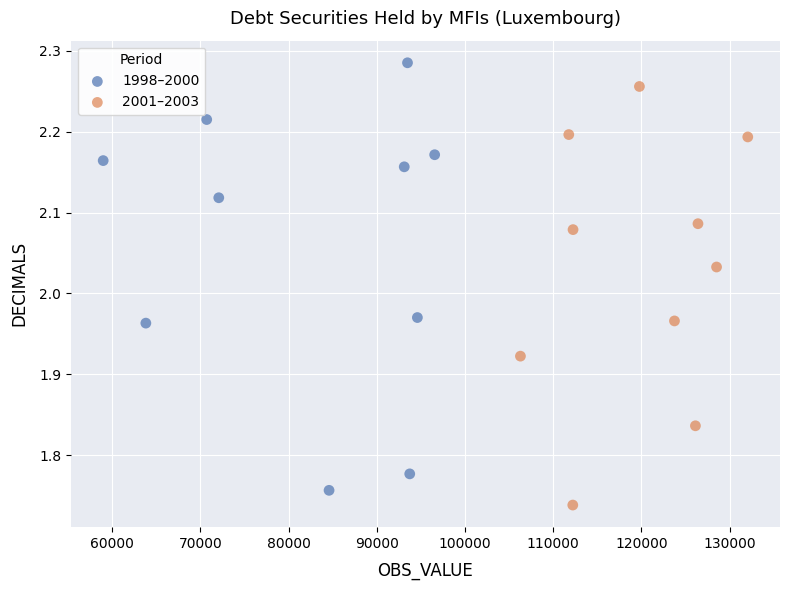

Which series has the widest spread of Y values?

1998–2000